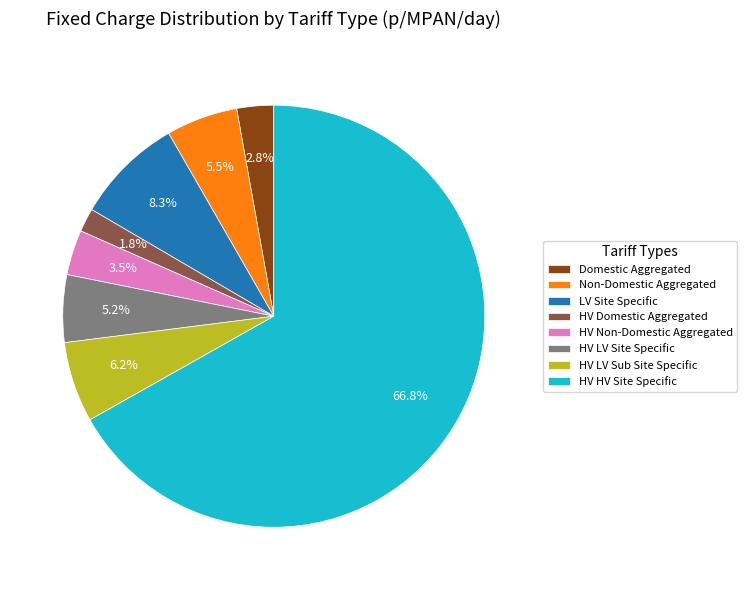

Which has a higher value, HV Non-Domestic Aggregated or Non-Domestic Aggregated?

Non-Domestic Aggregated